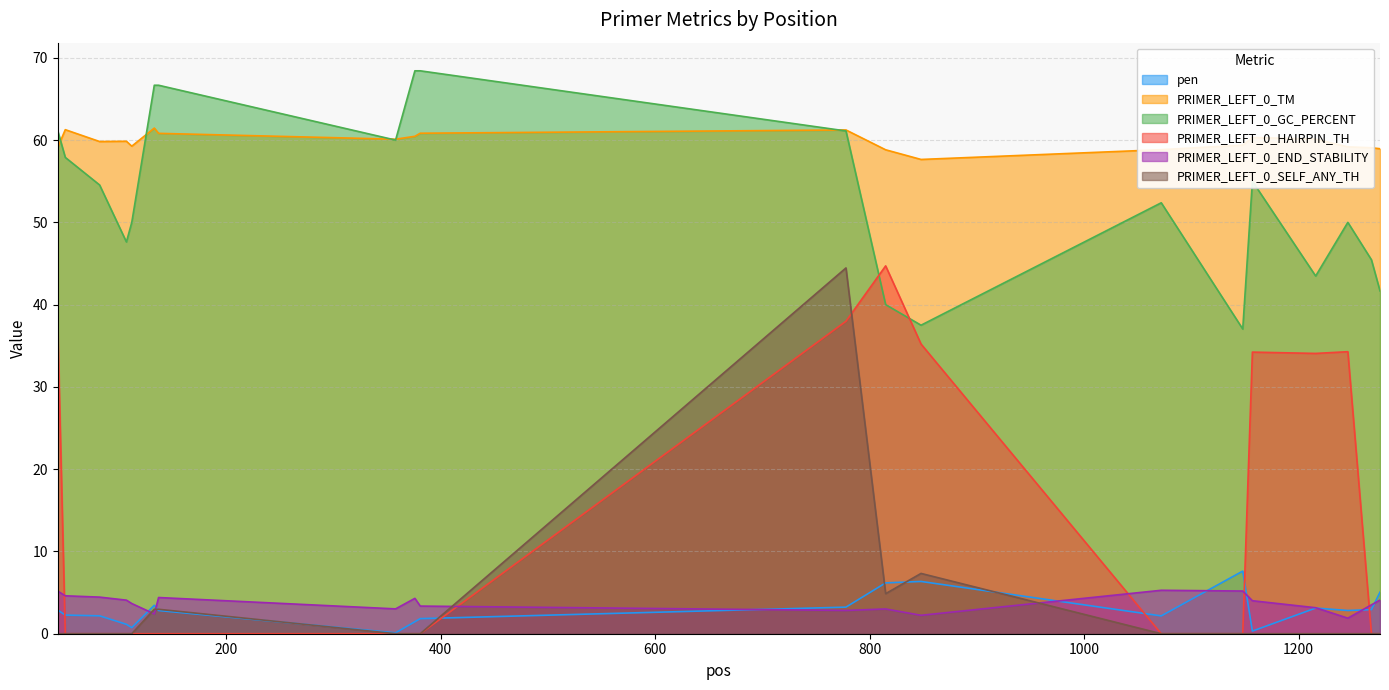

Which category has the lowest value in the PRIMER_LEFT_0_GC_PERCENT series?

1148